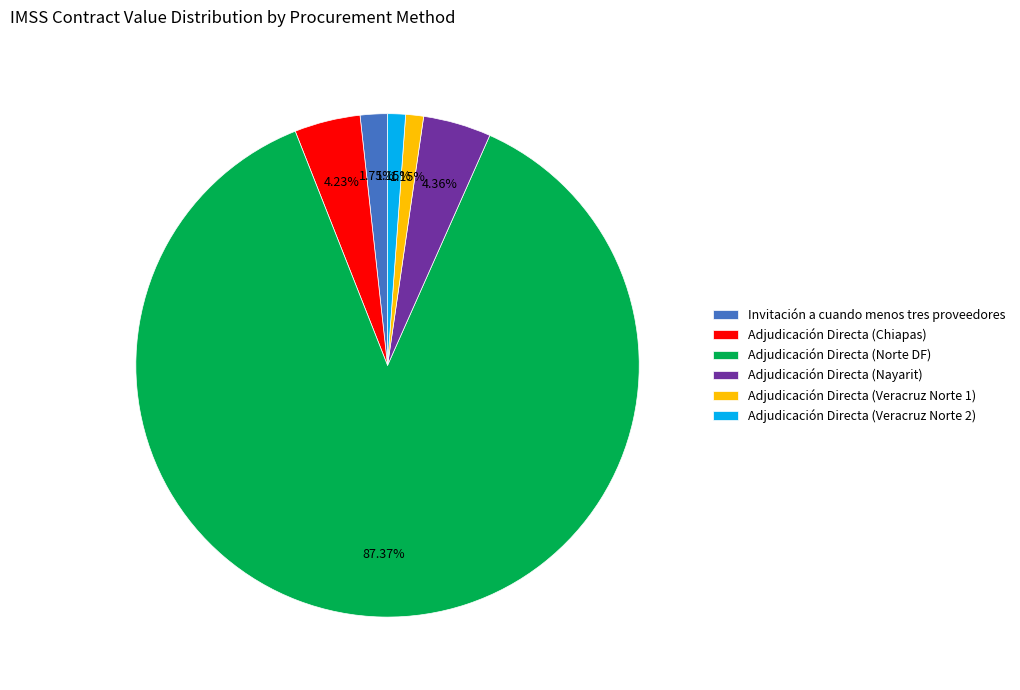

Which has a higher value, Adjudicación Directa (Nayarit) or Invitación a cuando menos tres proveedores?

Adjudicación Directa (Nayarit)